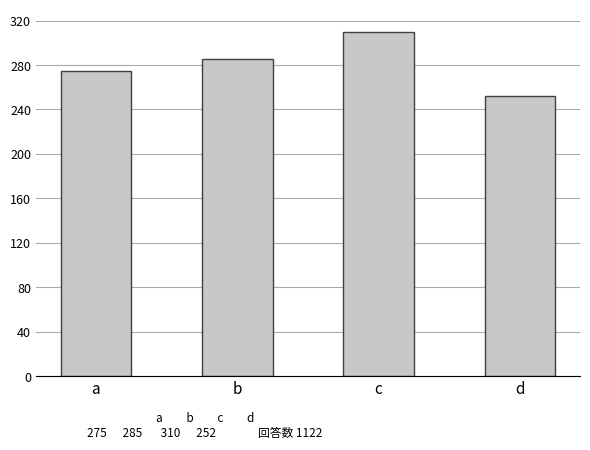

Does the chart contain any negative values?

No